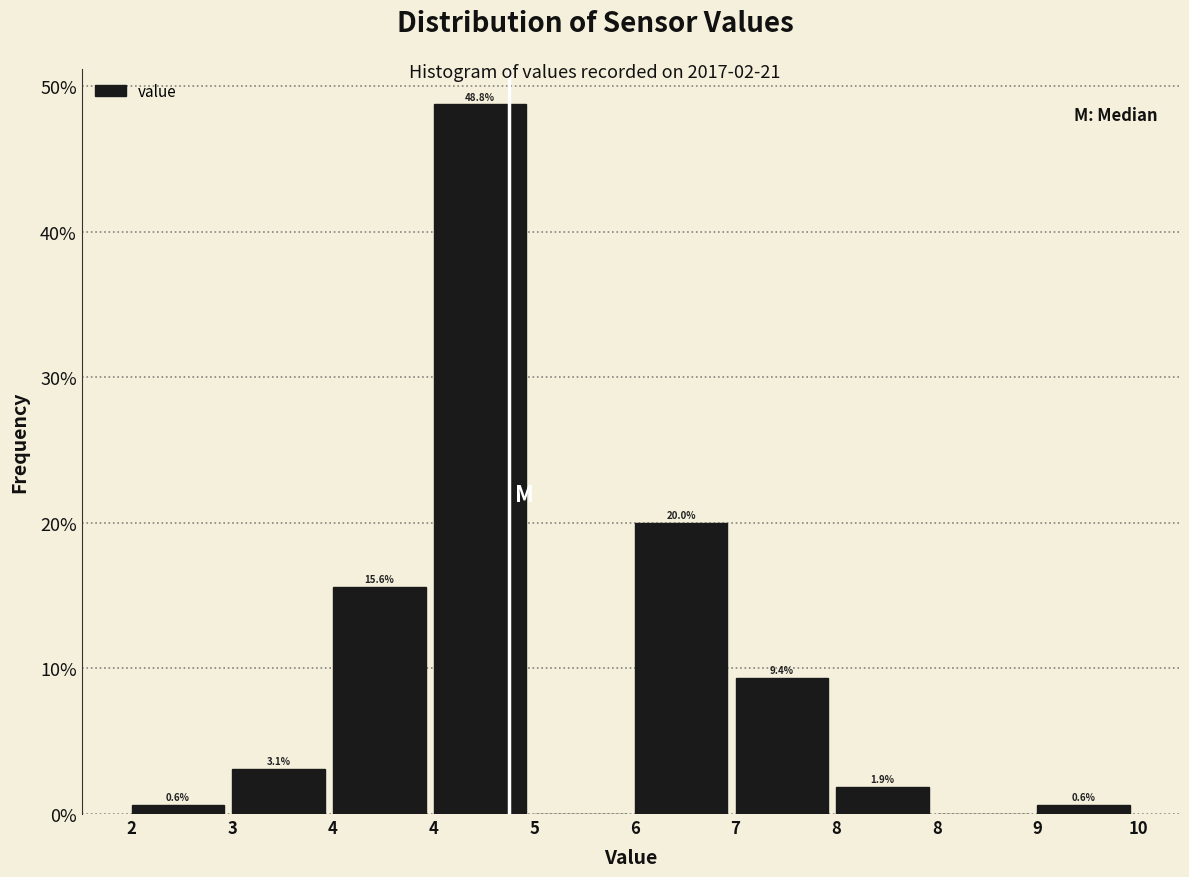

Are the bars horizontal?

No